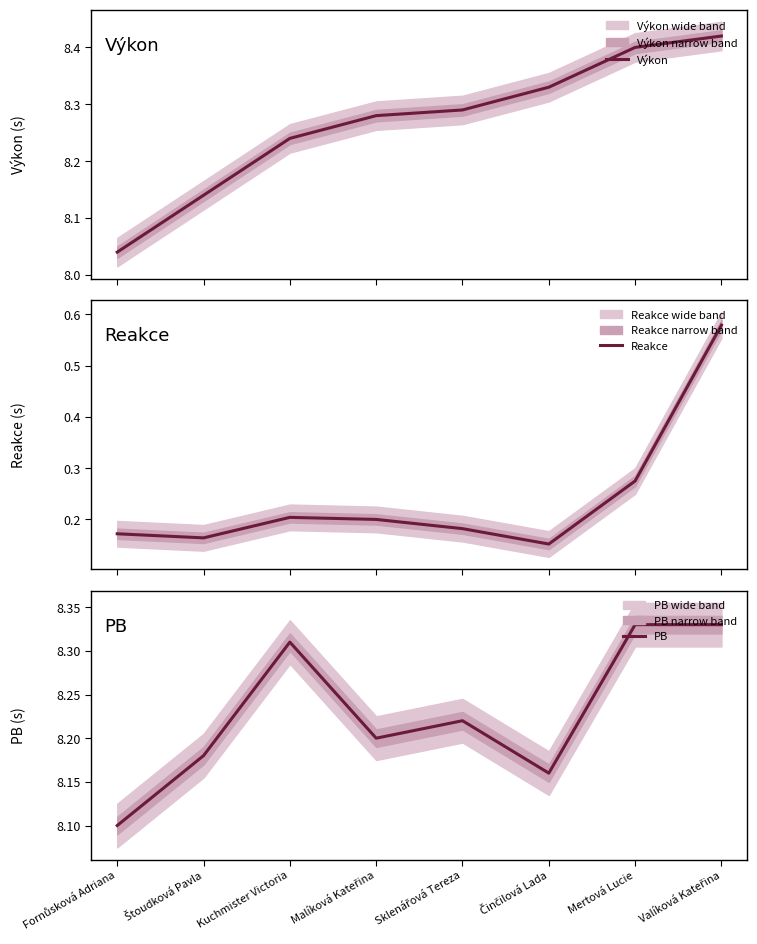

Which series changed the most between Fornůsková Adriana and Štoudková Pavla?

Výkon